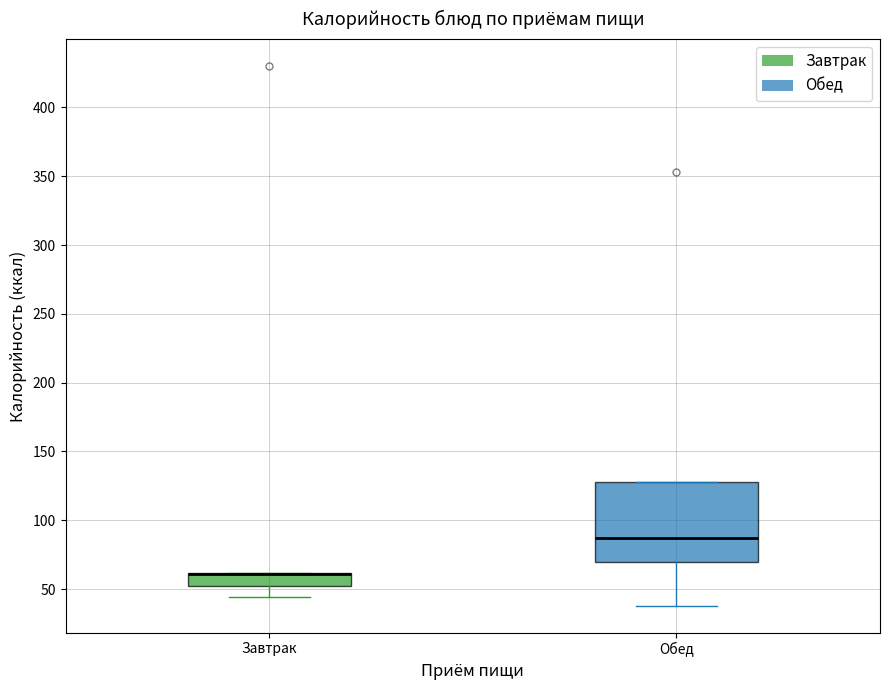

Reading left to right, read every box against the y-axis: the position of its median line, the range the box covers, and the ends of its whiskers. The values are not printed on the chart, so give them approximately, as read against the axis.

Завтрак: median 60 (drawn on the box's upper edge), box 50 to 60, whiskers 45 to 60
Обед: median 85, box 70 to 130, whiskers 40 to 130